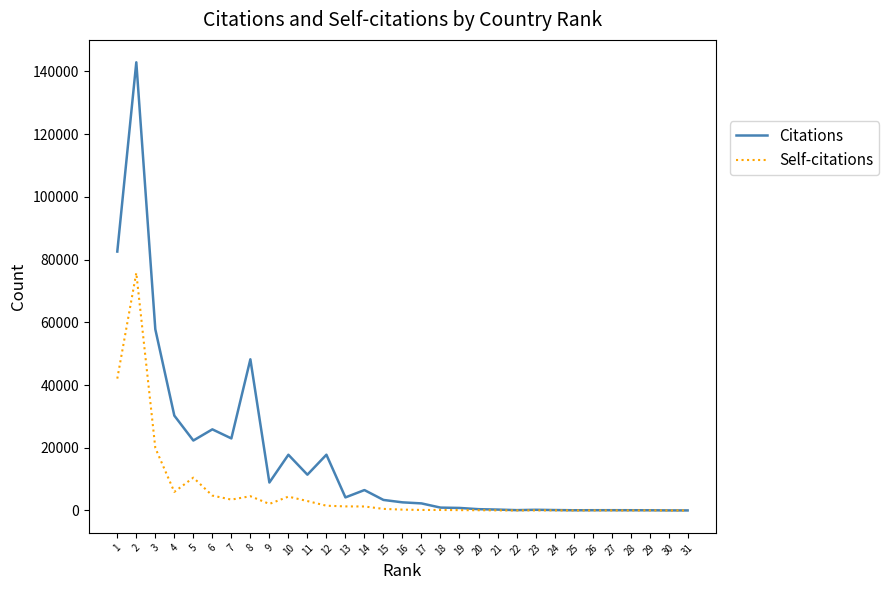

Is the value of Citations at 22 greater than the value of Self-citations at 2?

No